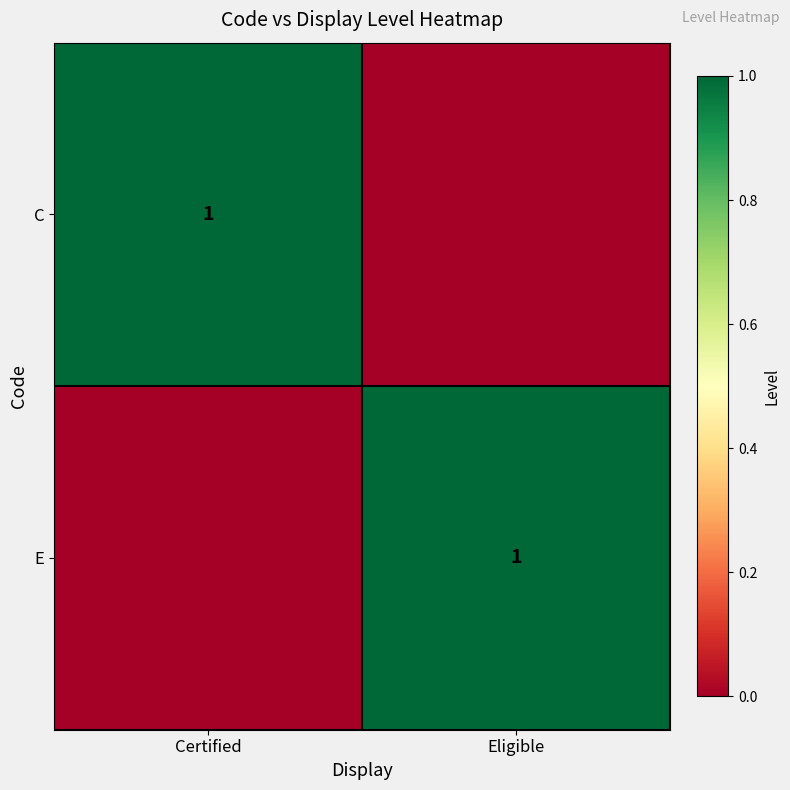

True or false: C has a value of 1 at Certified.

True